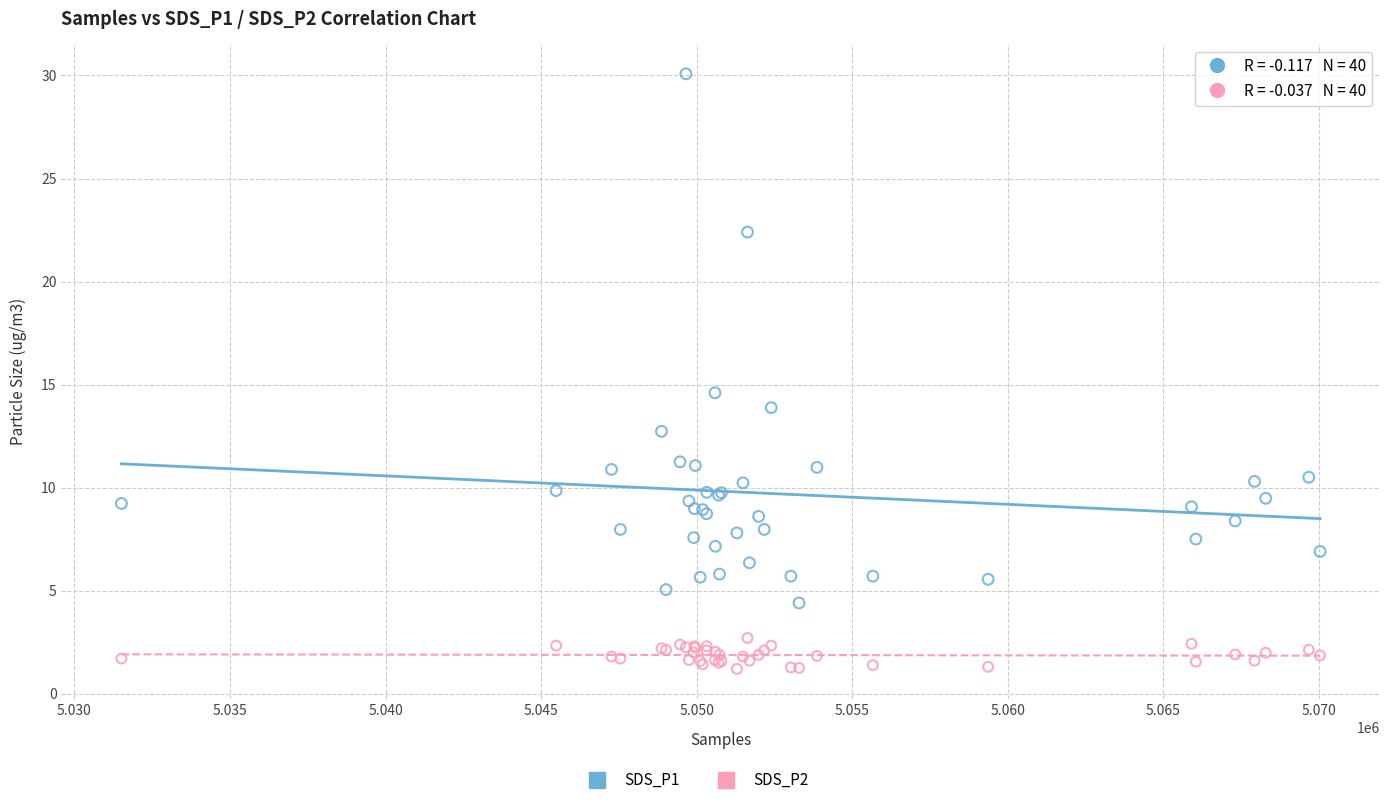

Which series has the largest Y range (max minus min)?

SDS_P1